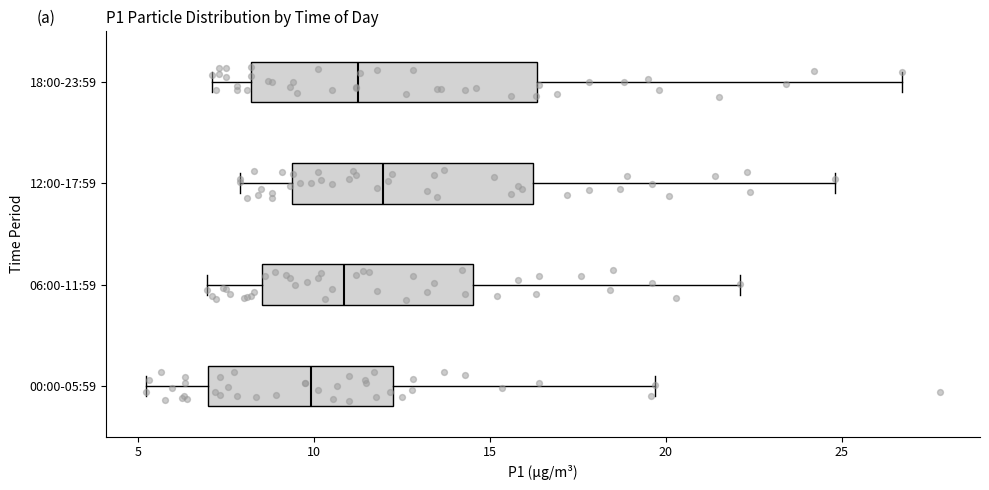

Reading bottom to top, read every box against the x-axis: the position of its median line, the range the box covers, and the ends of its whiskers. The values are not printed on the chart, so give them approximately, as read against the axis.

00:00-05:59: median 10.0, box 7.0 to 12.0, whiskers 5.0 to 19.5
06:00-11:59: median 11.0, box 8.5 to 14.5, whiskers 7.0 to 22.0
12:00-17:59: median 12.0, box 9.5 to 16.0, whiskers 8.0 to 25.0
18:00-23:59: median 11.5, box 8.0 to 16.5, whiskers 7.0 to 26.5